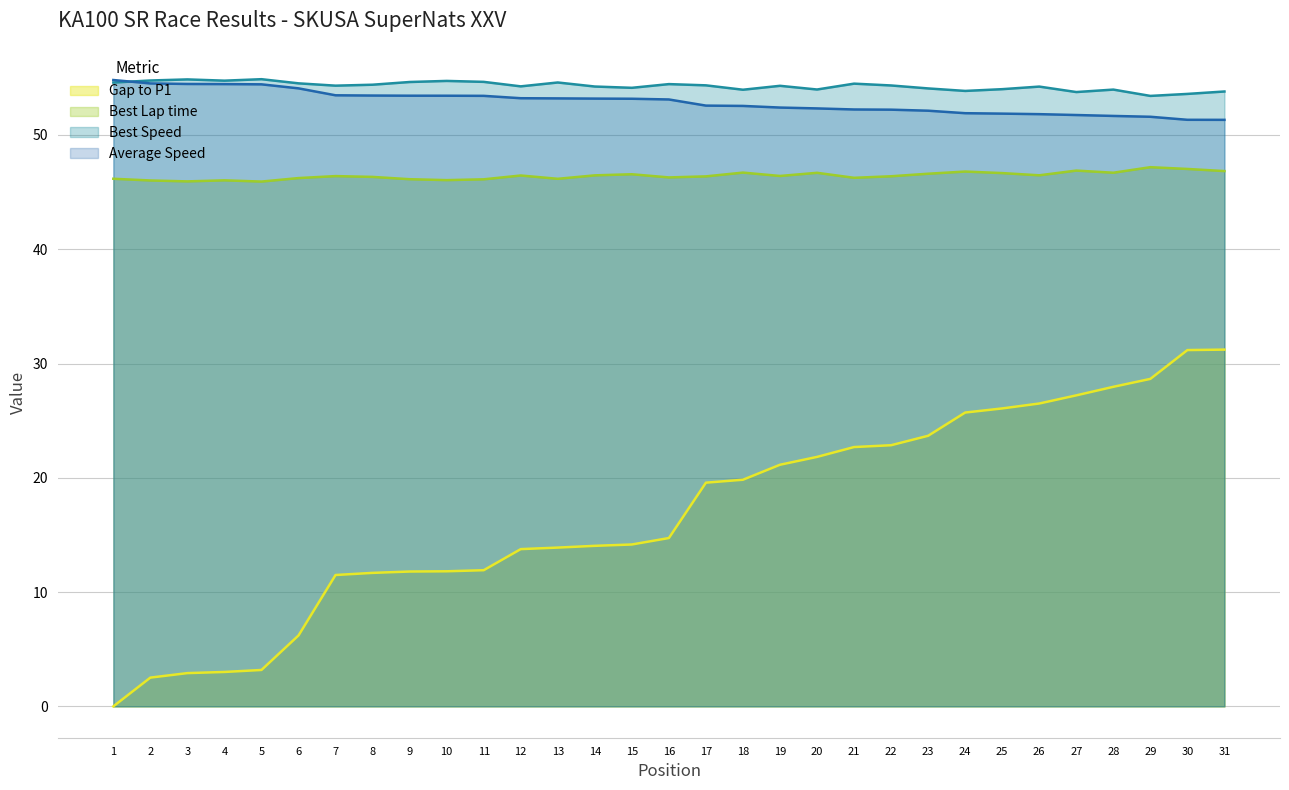

Is it true that Average Speed equals 53.4 at 10?

True